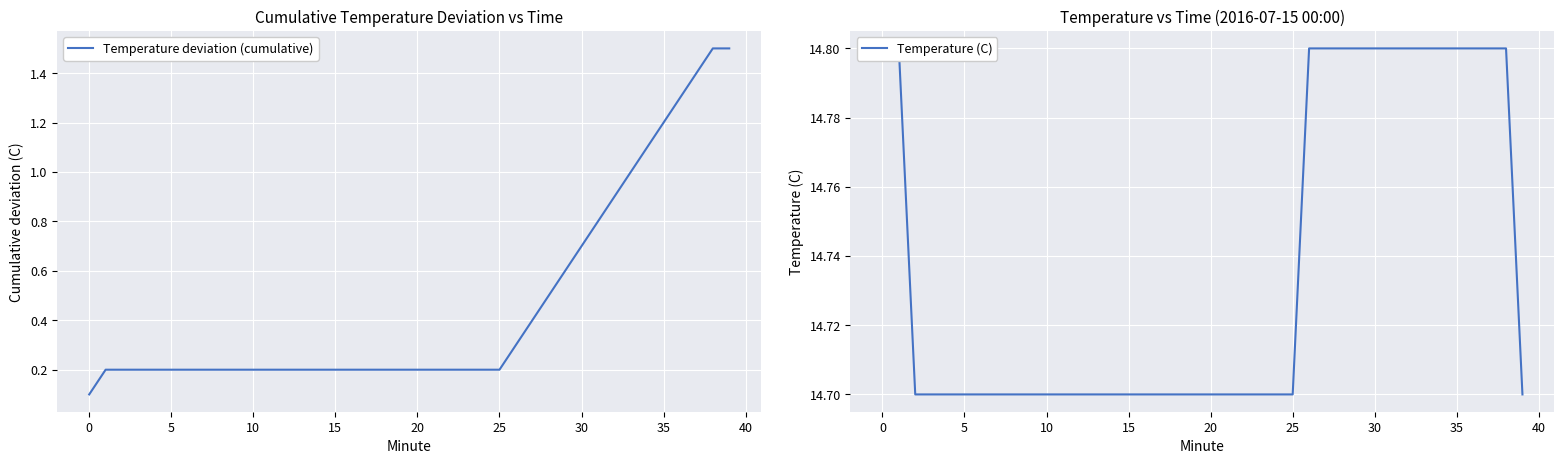

What is the difference between the maximum and minimum values in the Temperature (C) series?

0.1